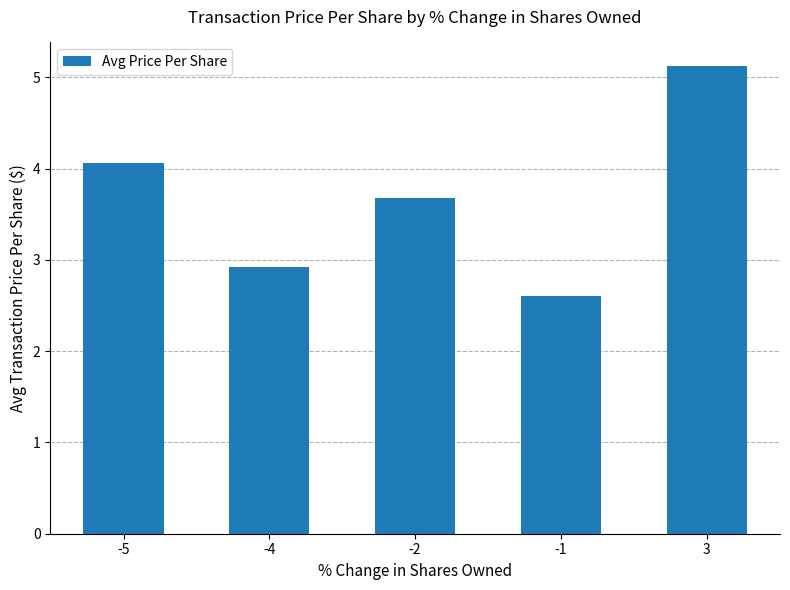

List the labels in order of value, largest first.

3, -5, -2, -4, -1